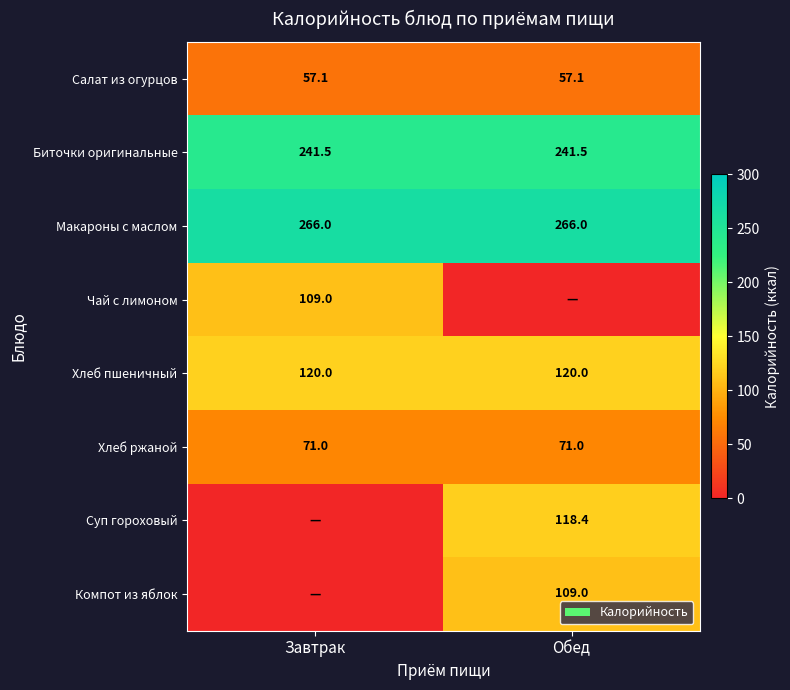

True or false: Компот из яблок has a value of 109.0 at Обед.

True